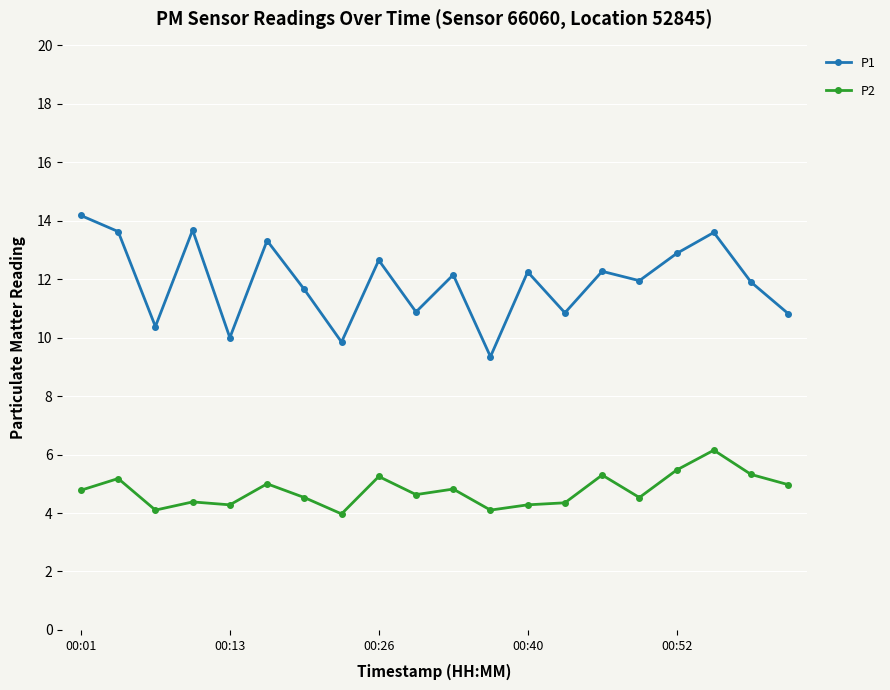

What is the highest value of the P1 series?

14.2